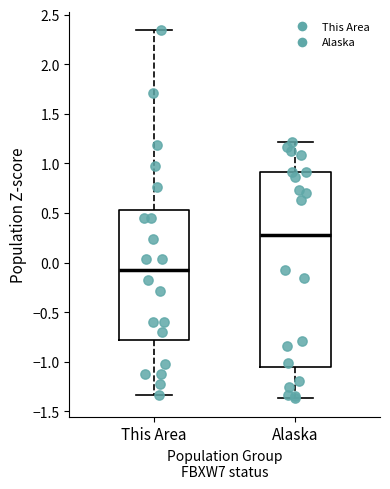

Where does the upper whisker of the box for Alaska end on the y-axis? The values are not printed on the chart, so give them approximately, as read against the axis.

1.20